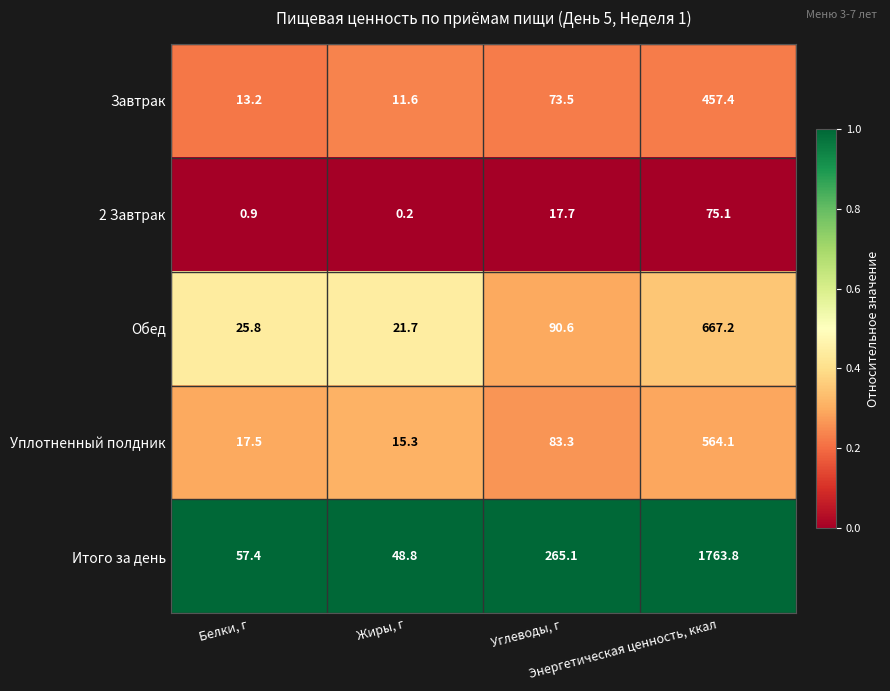

Rank the series by their maximum value, from lowest to highest.

2 Завтрак, Завтрак, Уплотненный полдник, Обед, Итого за день